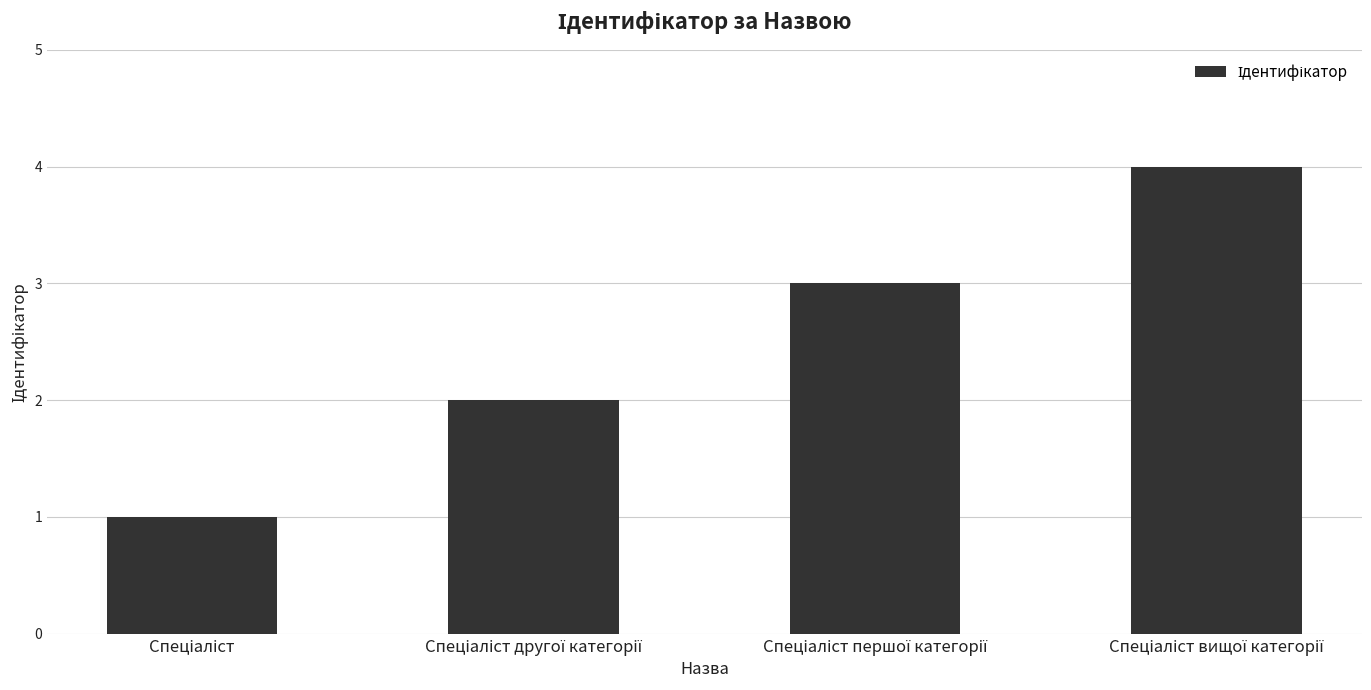

Reading left to right, list all the values displayed in this chart.

1	2	3	4